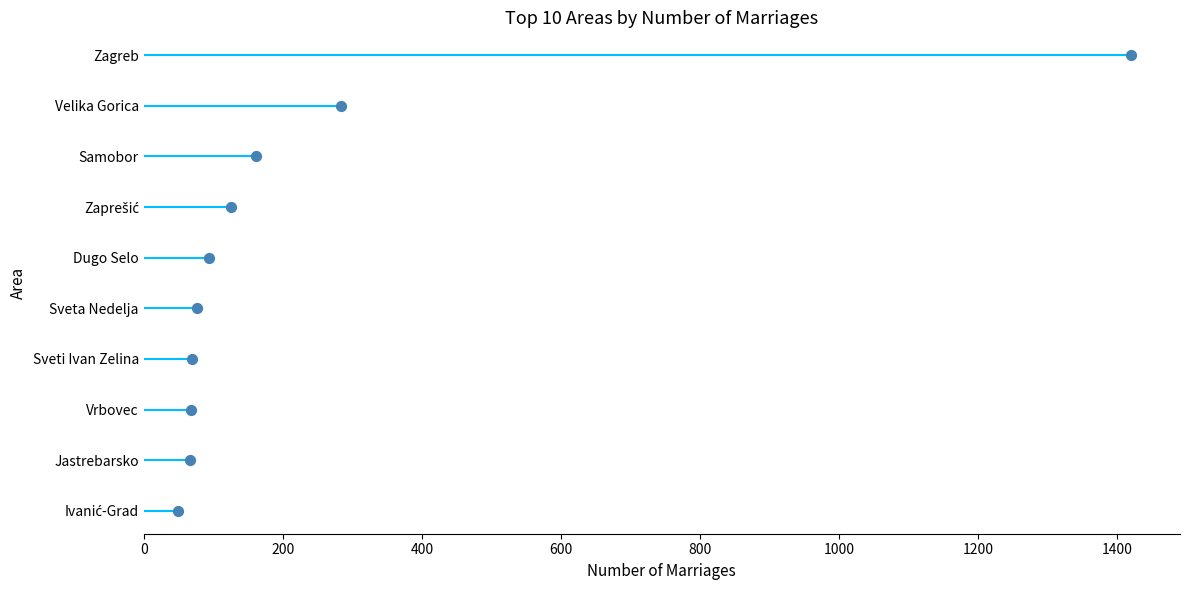

What is the change in value from 0 to 200?

+1